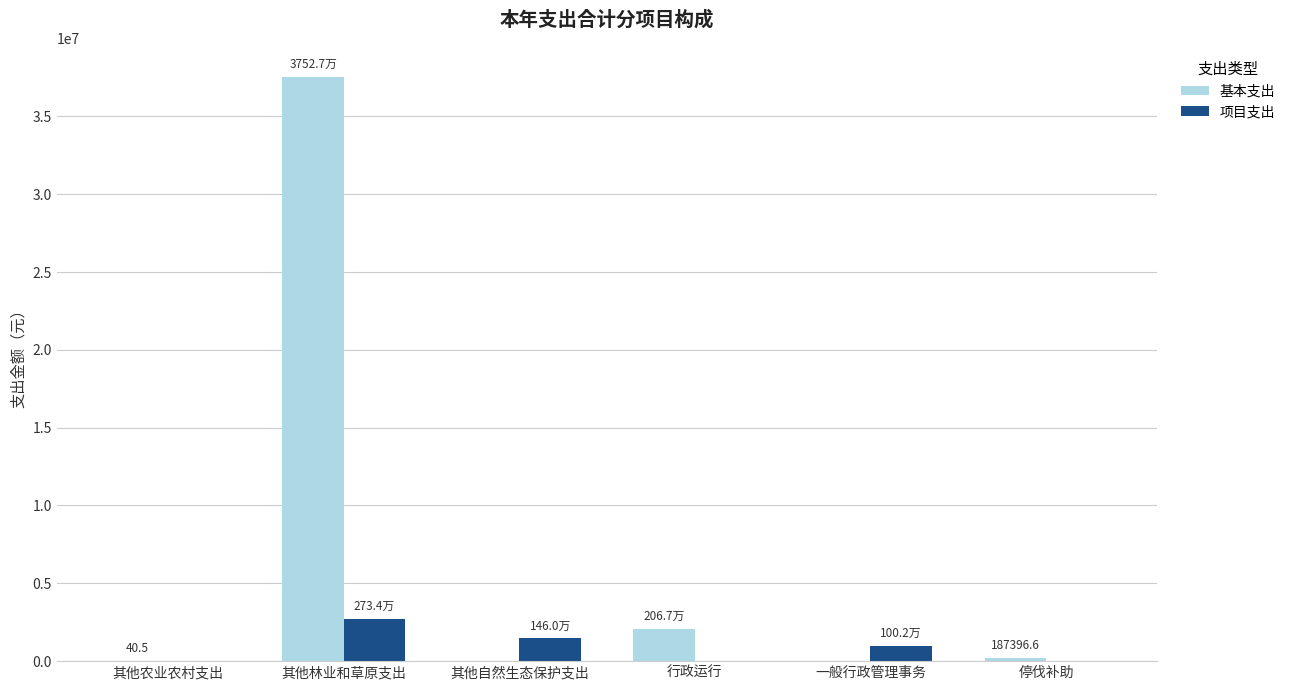

Which series has the widest spread of values?

基本支出